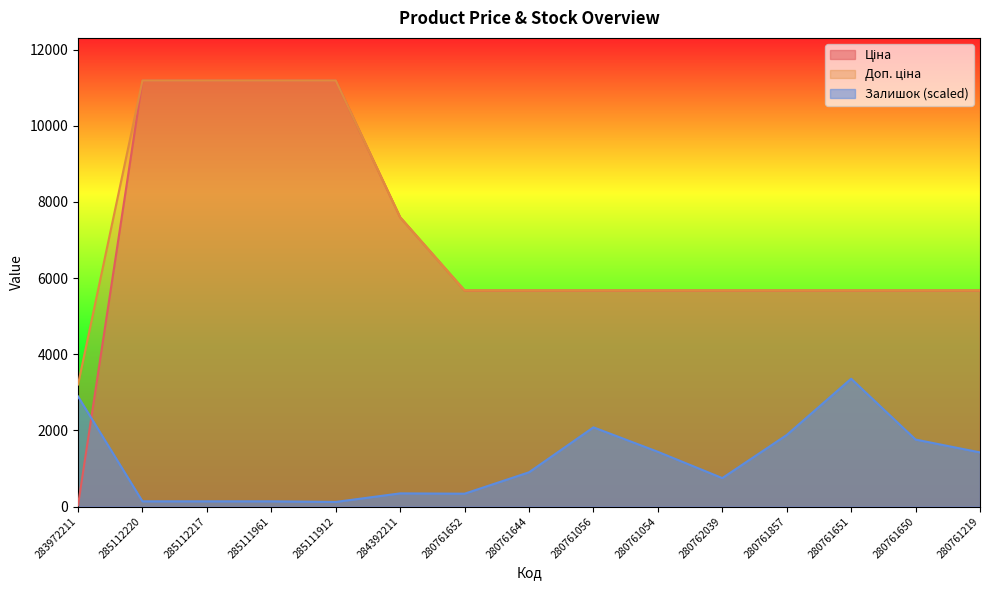

What is the spread (max minus min) of values at 280761644?

4774.5